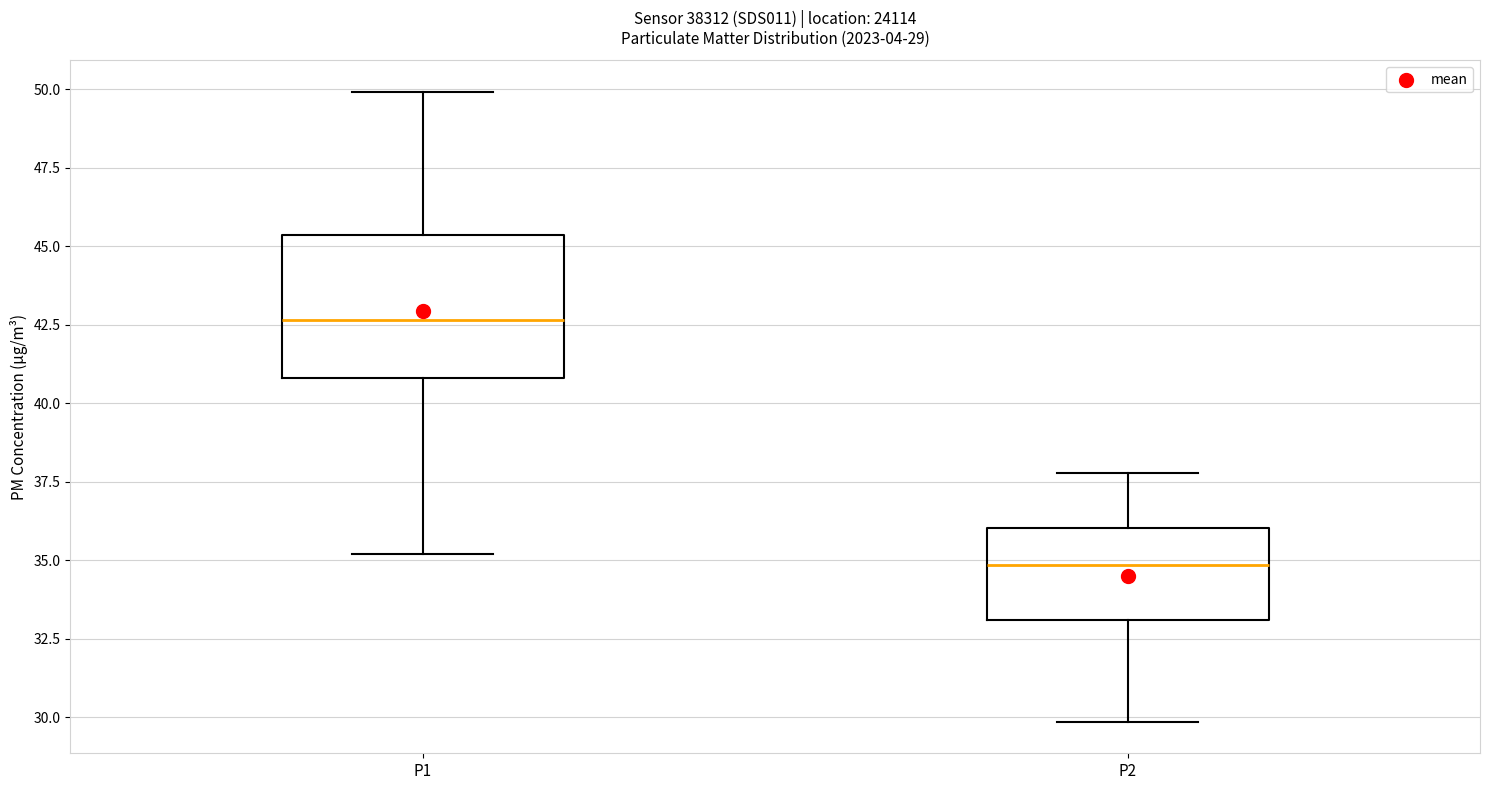

Which box is the tallest, from its lower edge to its upper edge?

P1